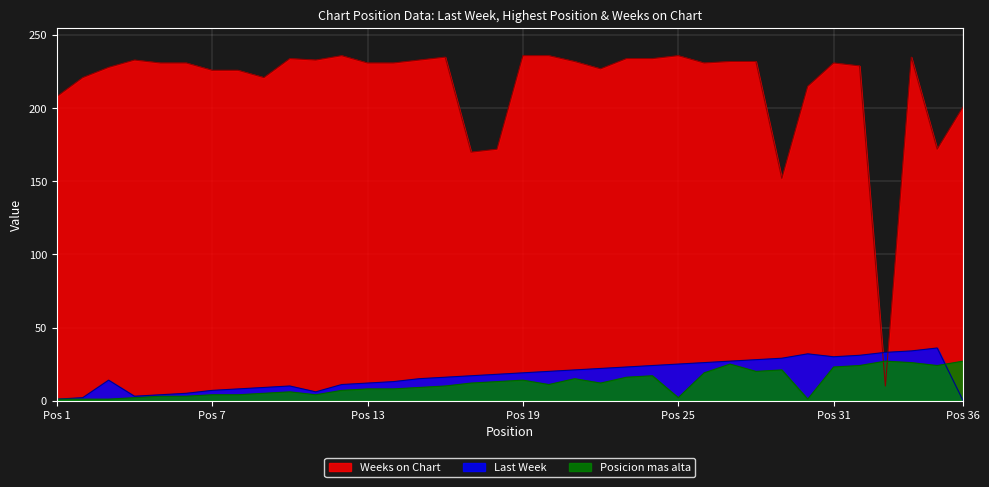

What is the maximum value for Weeks on Chart?

236